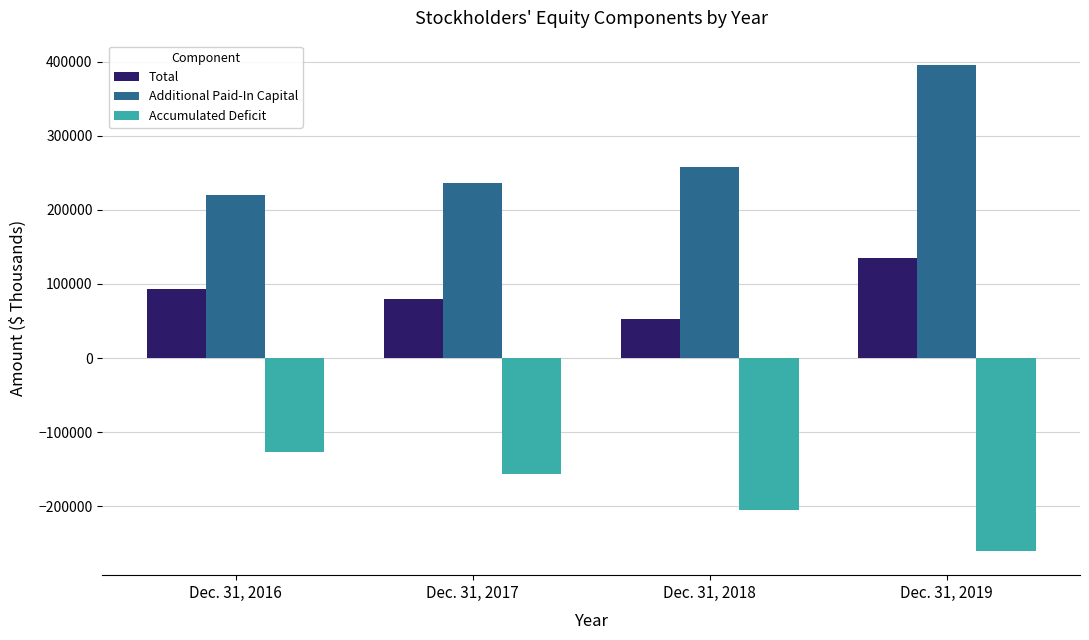

Read the Accumulated Deficit value at Dec. 31, 2017, to the nearest 50.

-156800